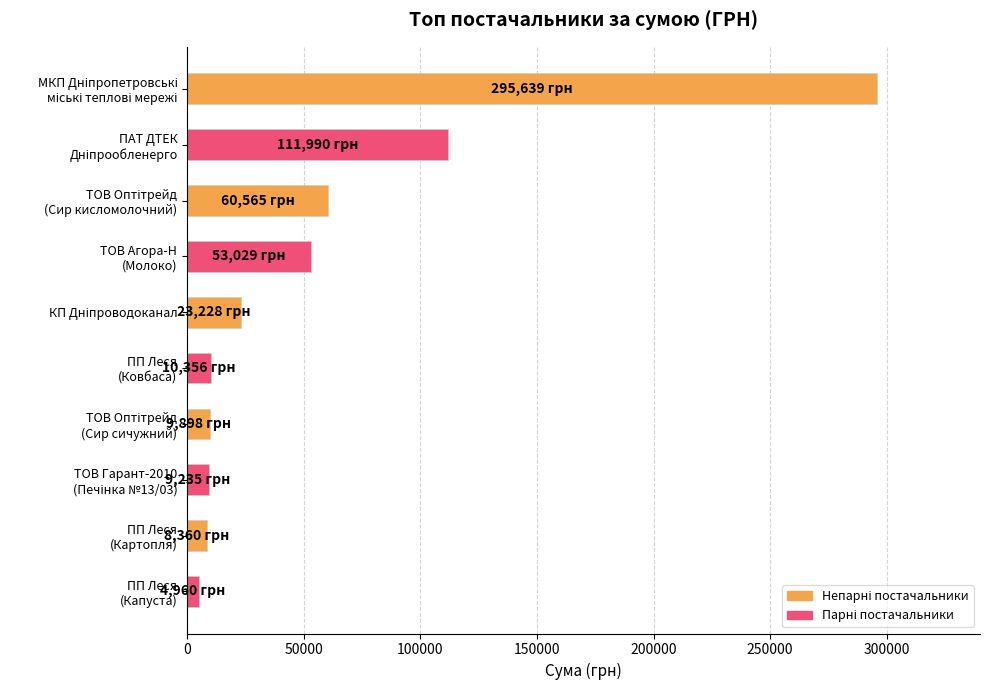

What is the value of the 7th bar from the top?

9898.4